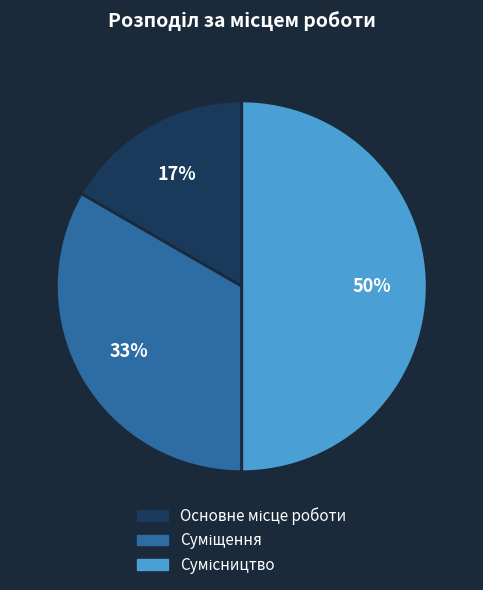

To the nearest percent, what is the average slice percentage?

33%